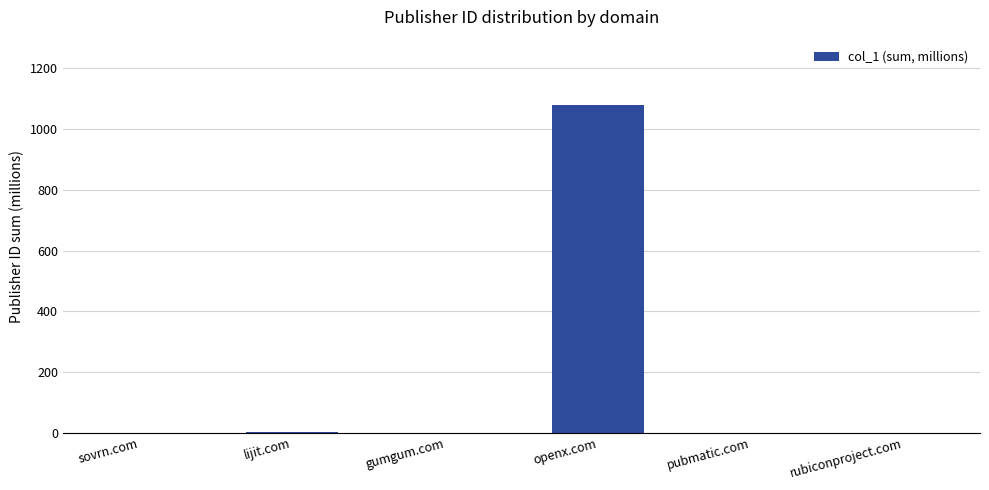

Between openx.com and rubiconproject.com, which is larger?

openx.com